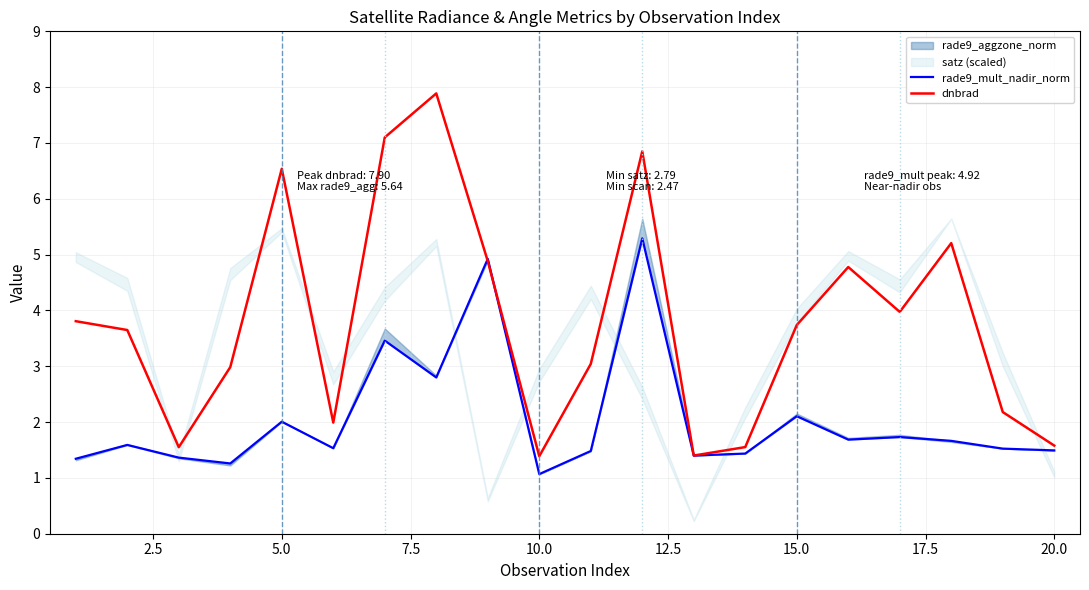

What is the lowest value of the dnbrad series?

1.4